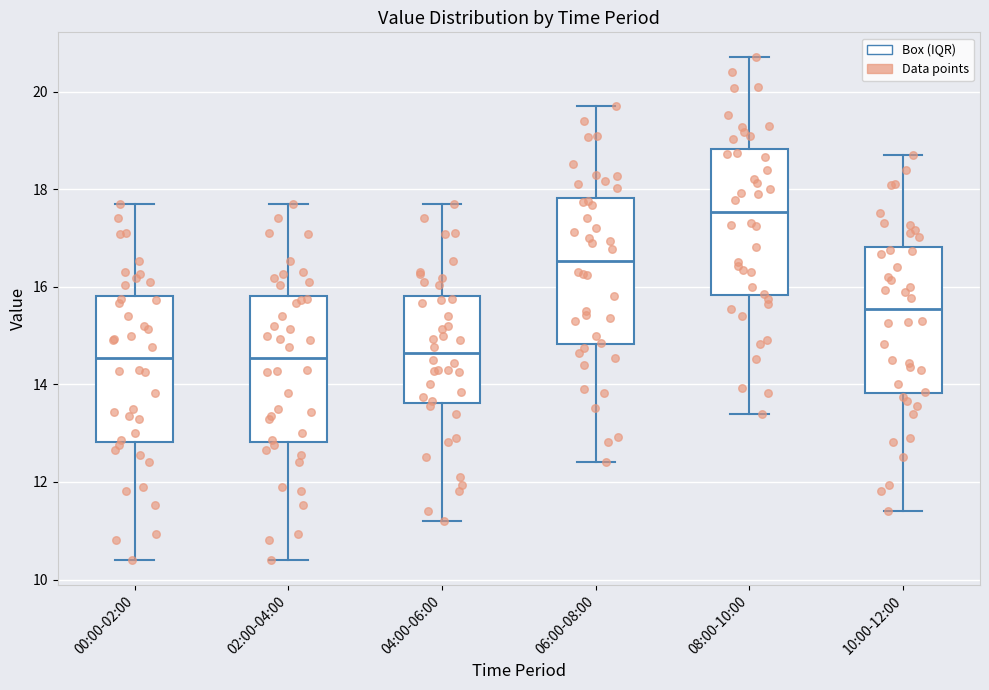

Reading left to right, transcribe this box plot: for each box, give where its median line is, the range the box spans, and where its two whiskers end, as read against the y-axis. The values are not printed on the chart, so give them approximately, as read against the axis.

00:00-02:00: median 14.6, box 12.8 to 15.8, whiskers 10.4 to 17.8
02:00-04:00: median 14.6, box 12.8 to 15.8, whiskers 10.4 to 17.8
04:00-06:00: median 14.6, box 13.6 to 15.8, whiskers 11.2 to 17.8
06:00-08:00: median 16.6, box 14.8 to 17.8, whiskers 12.4 to 19.8
08:00-10:00: median 17.6, box 15.8 to 18.8, whiskers 13.4 to 20.8
10:00-12:00: median 15.6, box 13.8 to 16.8, whiskers 11.4 to 18.8